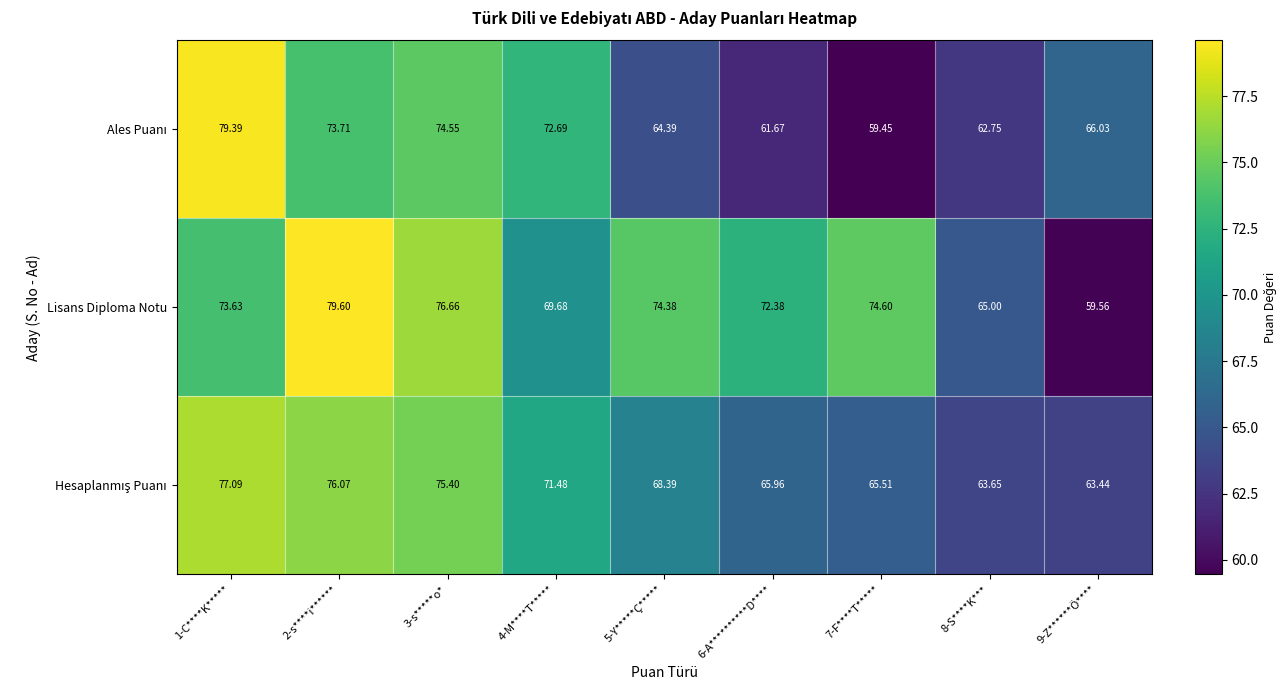

Which series has the largest total across all categories?

Lisans Diploma Notu